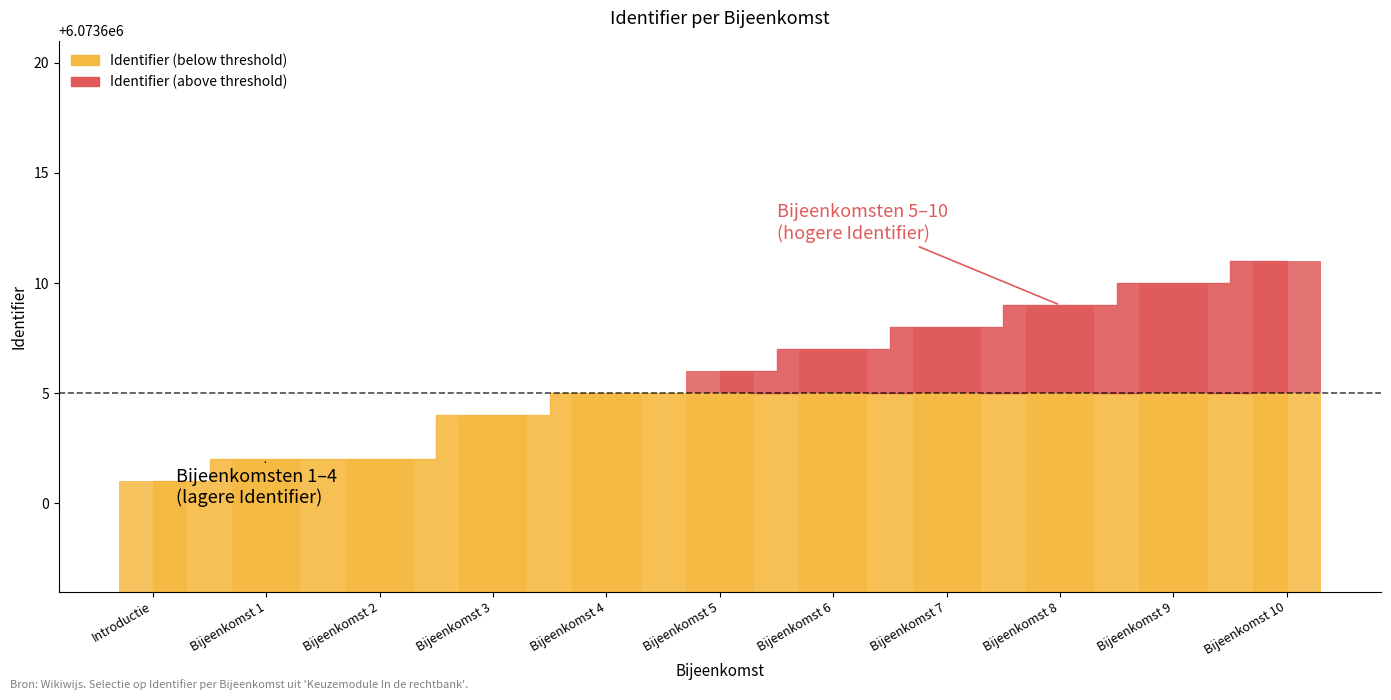

Rank the series by their average value, from lowest to highest.

Identifier (above threshold), Identifier (below threshold)